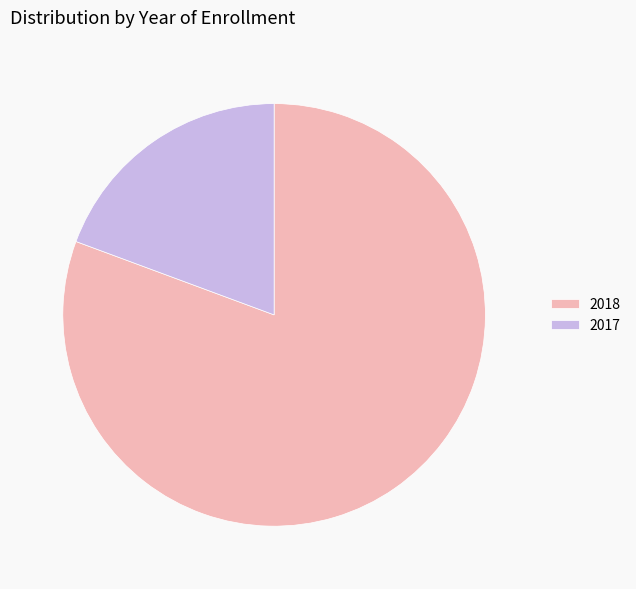

Is it true that 2018 is 94% of the pie?

False